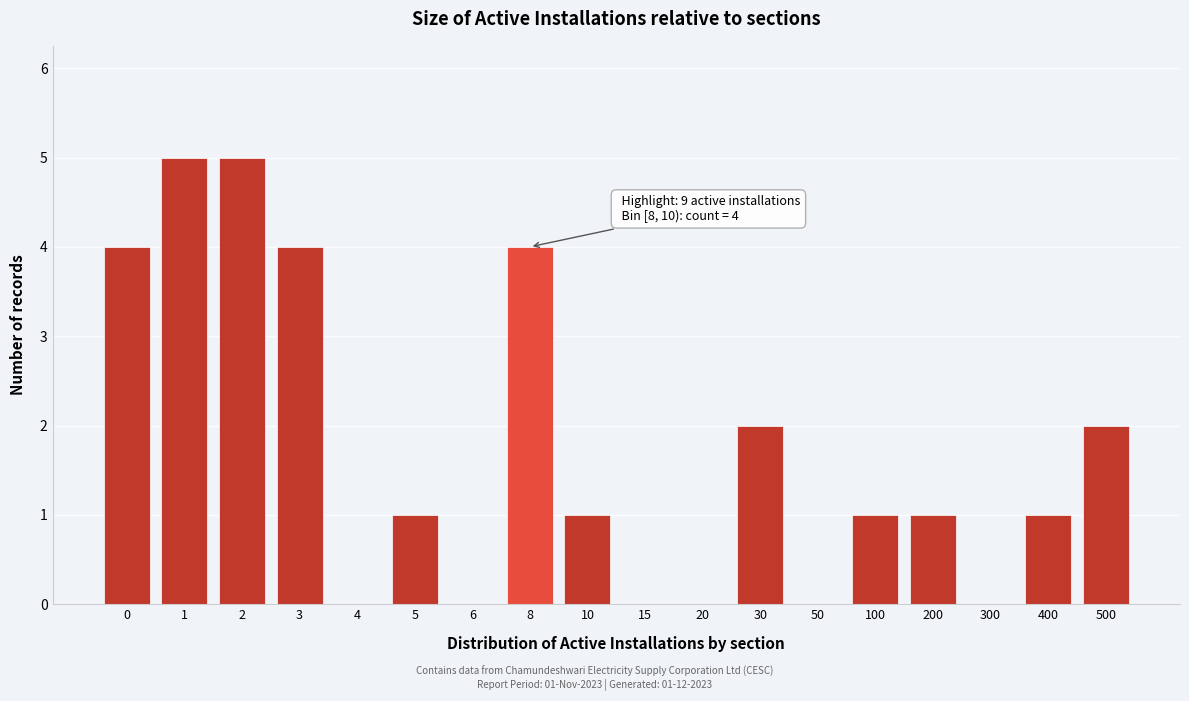

Reading right to left, list all the values displayed in this chart.

500=2	400=1	300=0	200=1	100=1	50=0	30=2	20=0	15=0	10=1	8=4	6=0	5=1	4=0	3=4	2=5	1=5	0=4